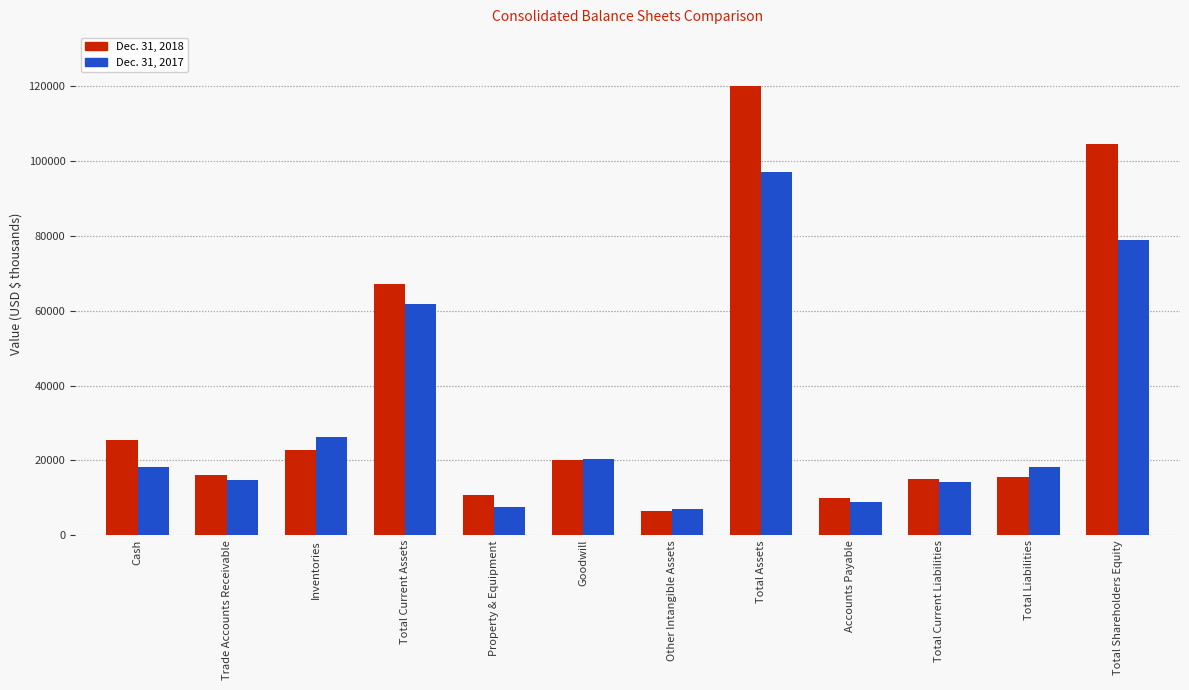

At Total Current Assets, list the series in order from largest to smallest.

Dec. 31, 2018, Dec. 31, 2017